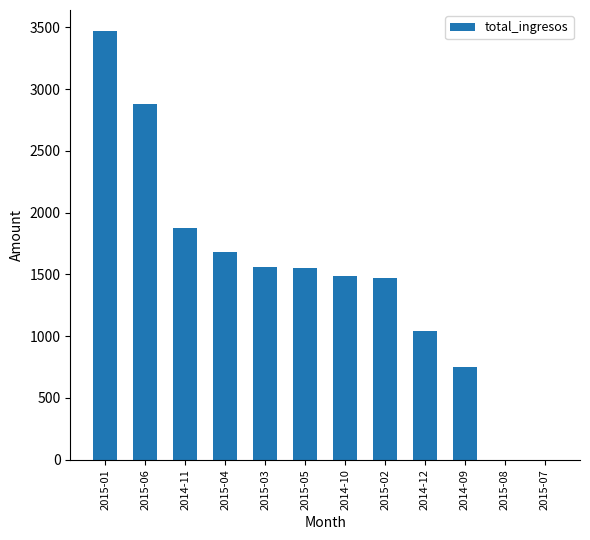

At which label is the value closest to 1733?

2015-04